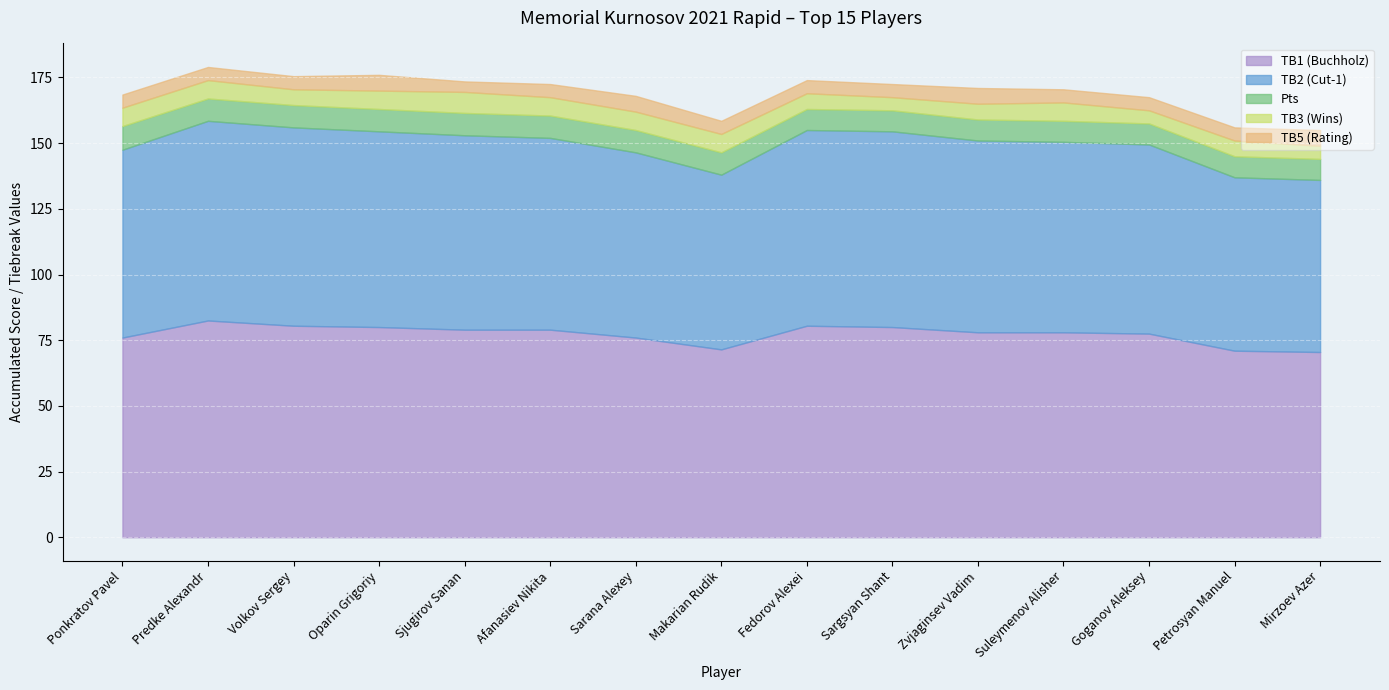

List the labels in order of TB2 (Cut-1) value, smallest first.

Mirzoev Azer, Petrosyan Manuel, Makarian Rudik, Sarana Alexey, Ponkratov Pavel, Goganov Aleksey, Suleymenov Alisher, Afanasiev Nikita, Zvjaginsev Vadim, Sjugirov Sanan, Oparin Grigoriy, Fedorov Alexei, Sargsyan Shant, Volkov Sergey, Predke Alexandr